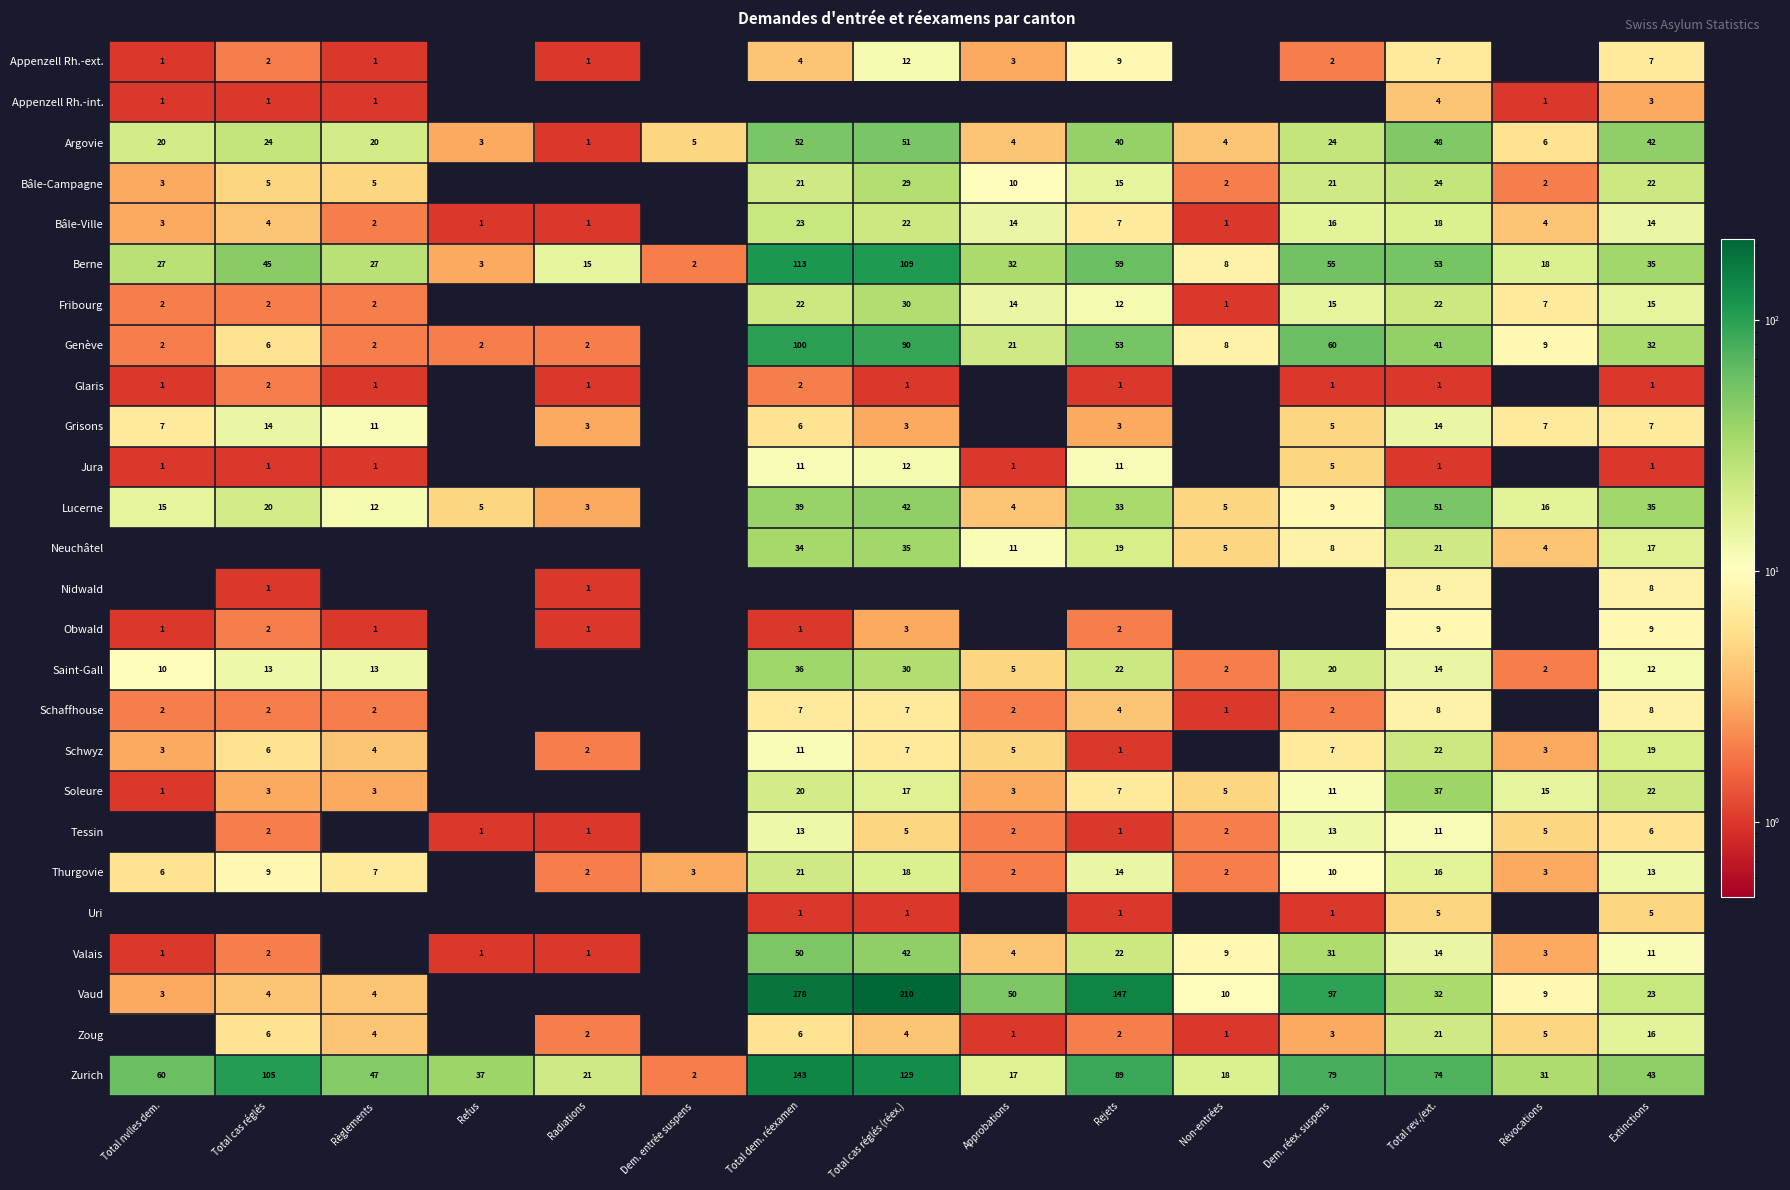

What is the sum of the Obwald values at Total cas réglés (réex.) and Total rev./ext.?

12